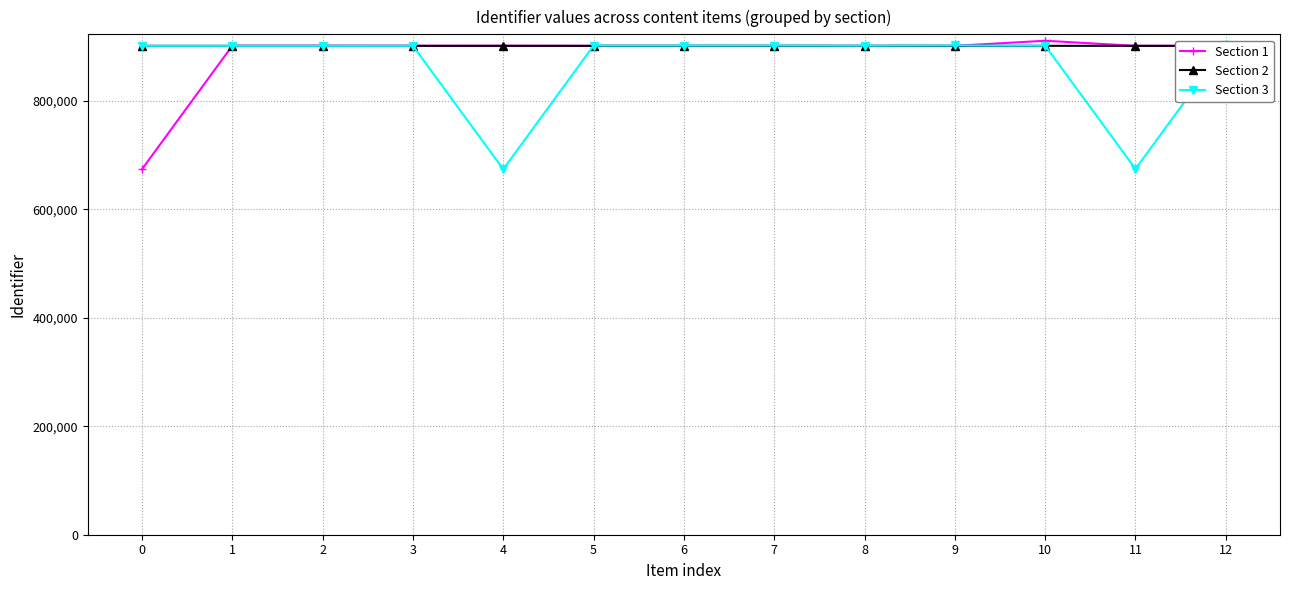

Where do Section 2 and Section 3 first cross each other?

3 and 4